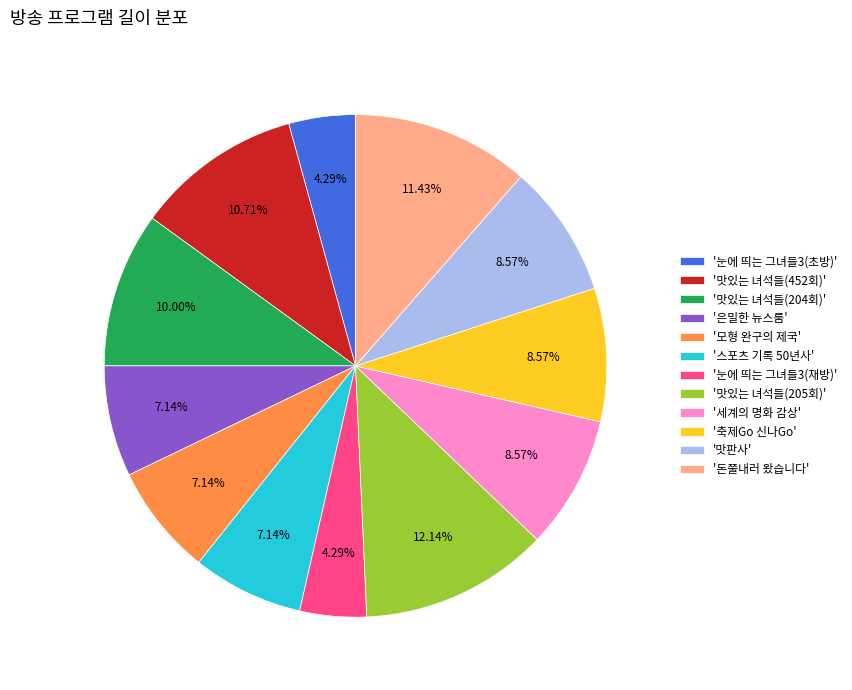

Is the sum of '스포츠 기록 50년사' and '눈에 띄는 그녀들3(재방)' greater than half?

No